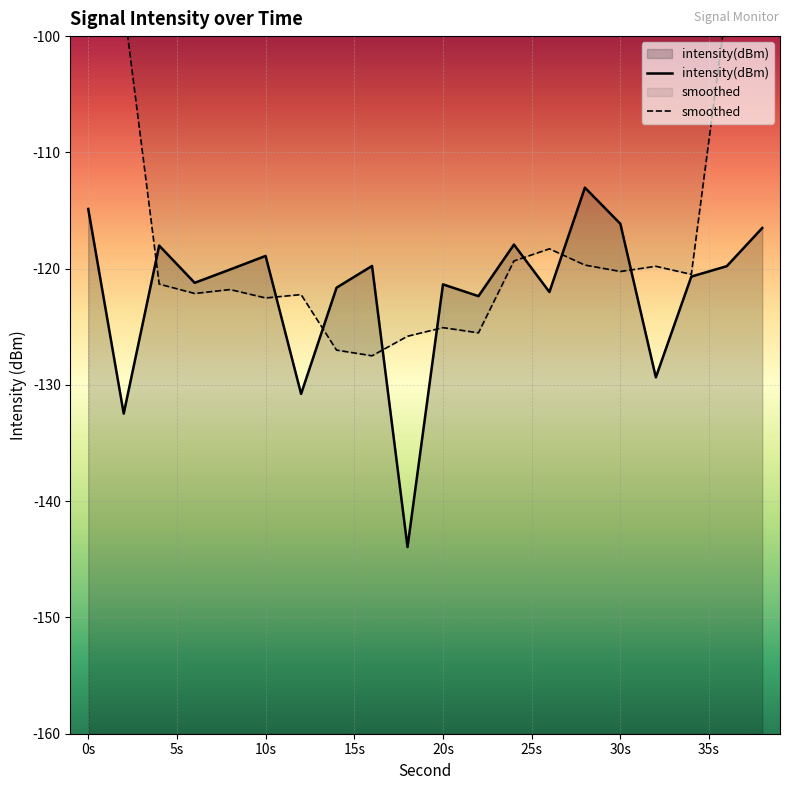

How many lines are shown in the chart?

2